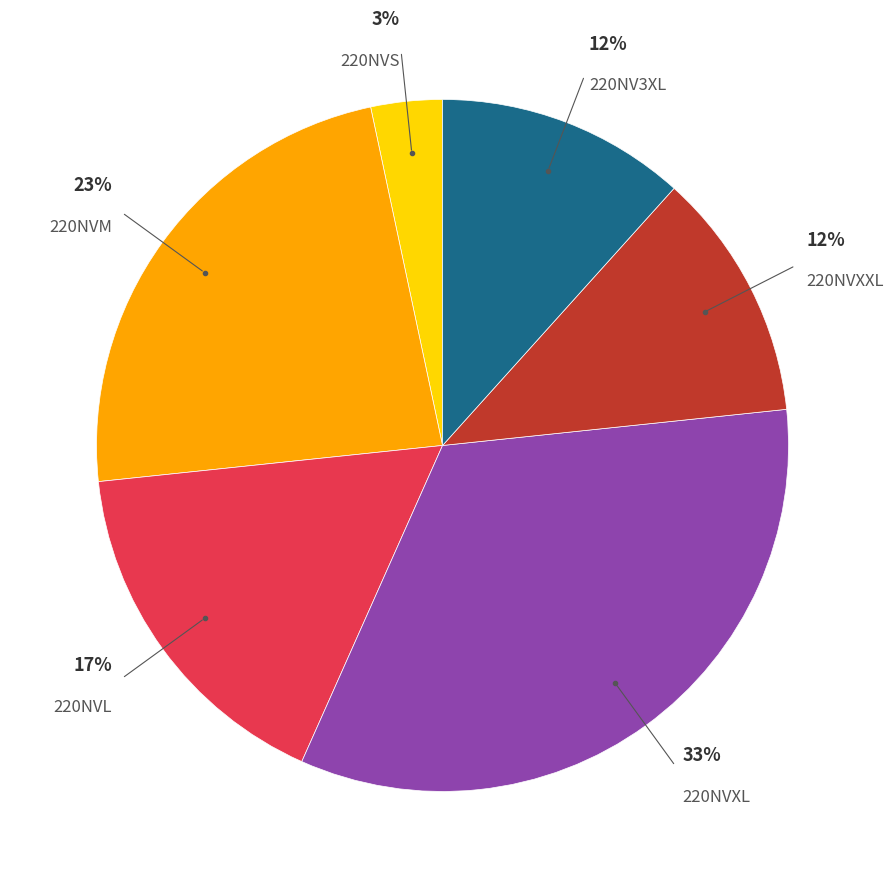

Is there a majority slice in this chart?

No